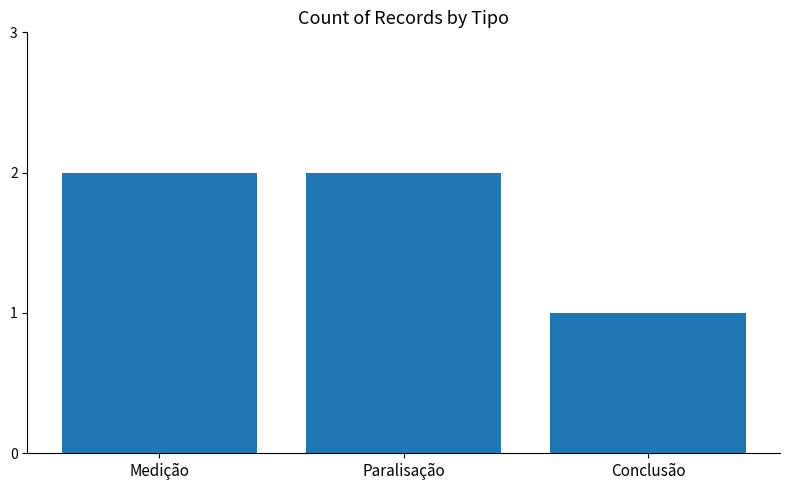

What position from the right is Conclusão?

1